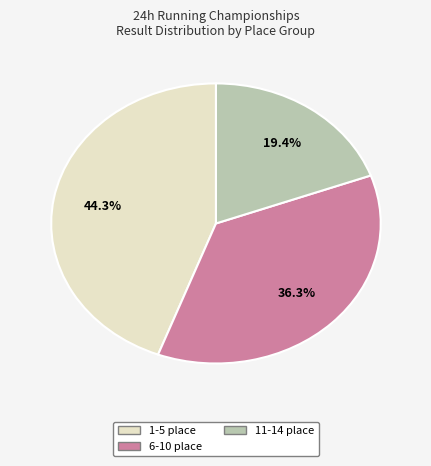

Count the number of slices in the pie.

3